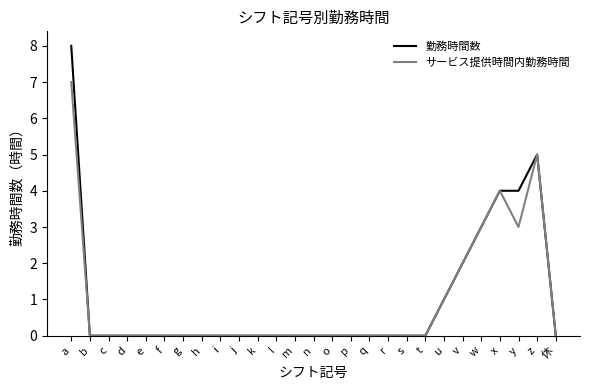

Reading left to right, list all the values displayed in this chart.

勤務時間数: 8	0	0	0	0	0	0	0	0	0	0	0	0	0	0	0	0	0	0	0	1	2	3	4	4	5	0
サービス提供時間内勤務時間: 7	0	0	0	0	0	0	0	0	0	0	0	0	0	0	0	0	0	0	0	1	2	3	4	3	5	0